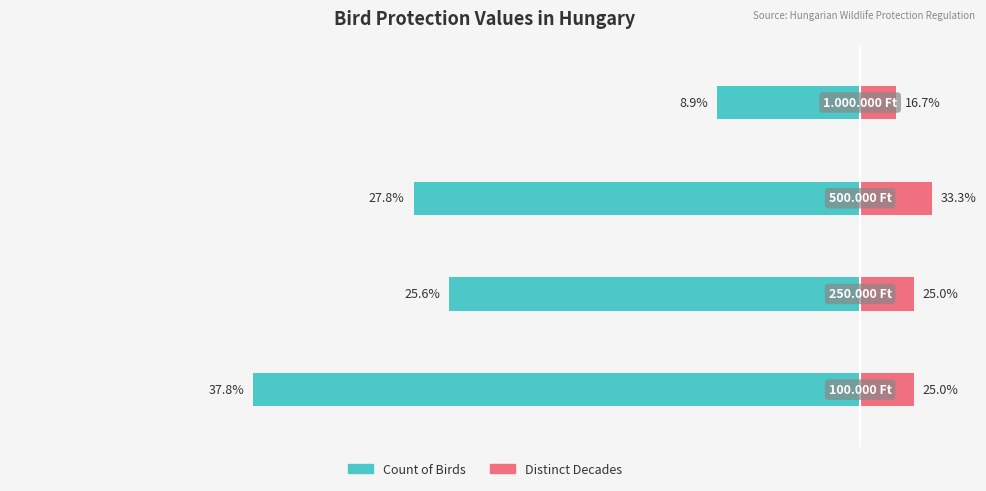

What is the value of the Distinct Decades bar at the 4th from the left?

2